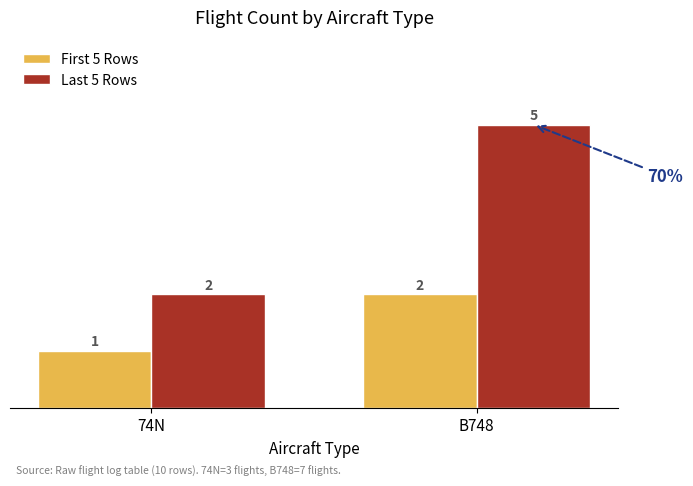

Reading left to right, extract all data points from this chart.

First 5 Rows: 1	2
Last 5 Rows: 2	5